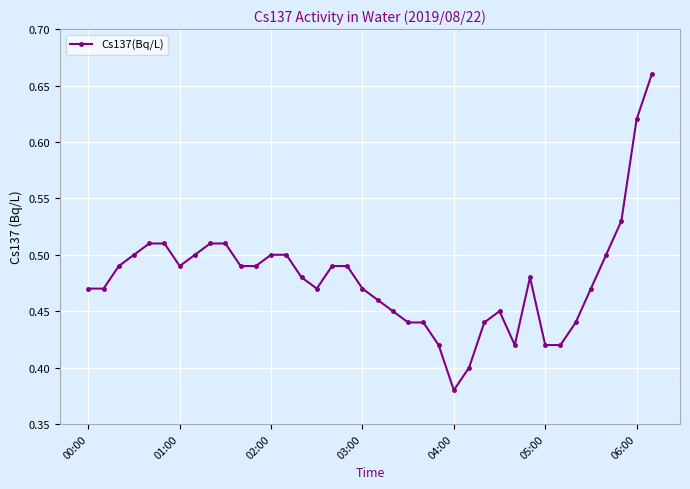

What is the difference between the maximum and minimum values?

0.3